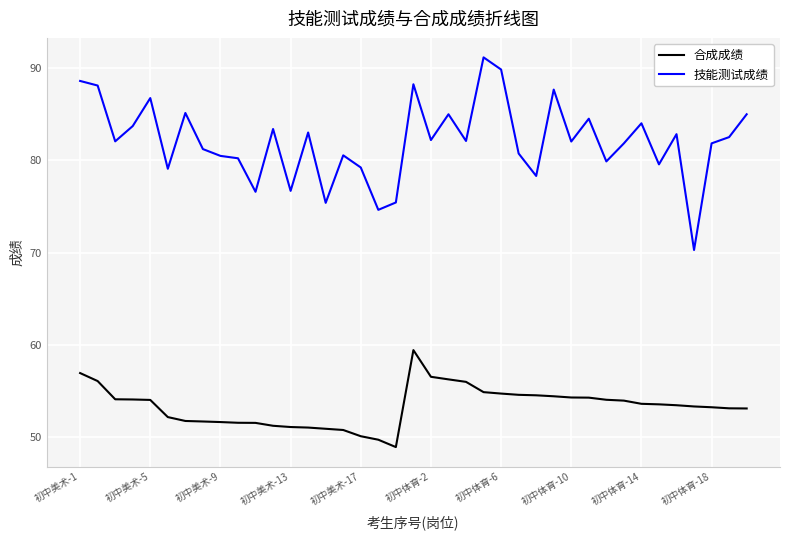

True or false: 技能测试成绩 and 合成成绩 intersect in this chart.

False